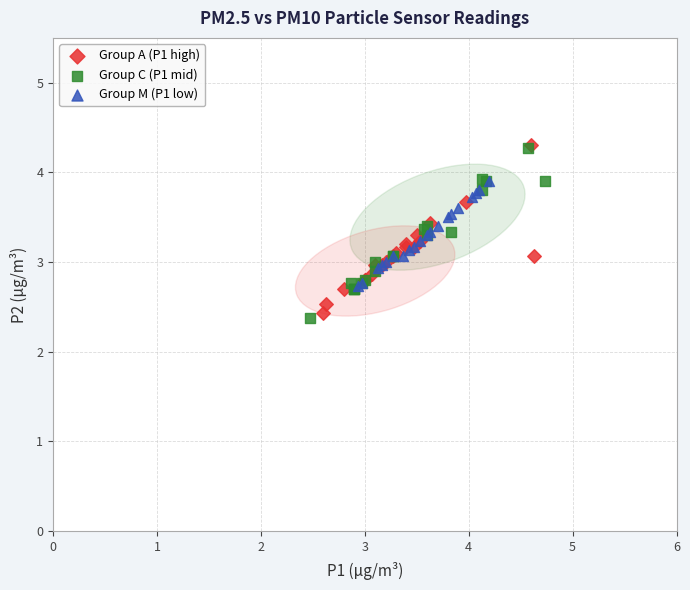

What are all the series names shown in the legend?

Group A (P1 high), Group C (P1 mid), Group M (P1 low)